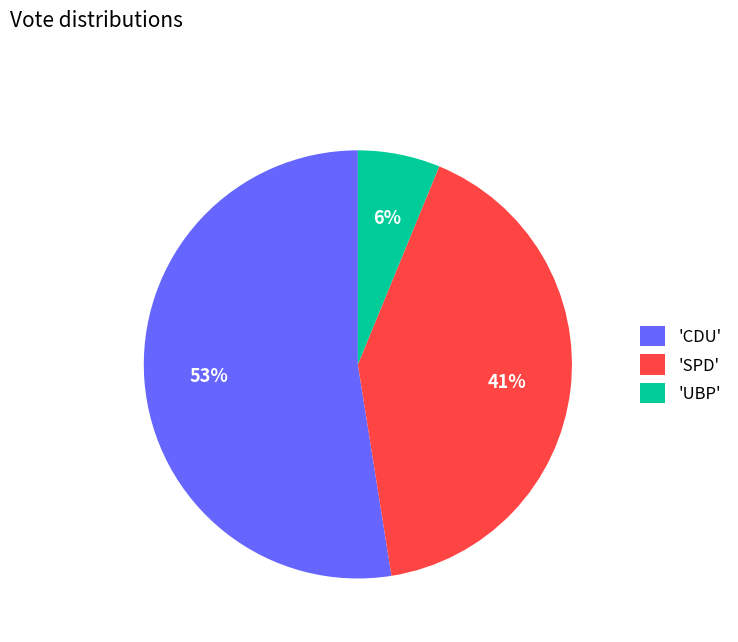

Which slice is the largest?

'CDU'